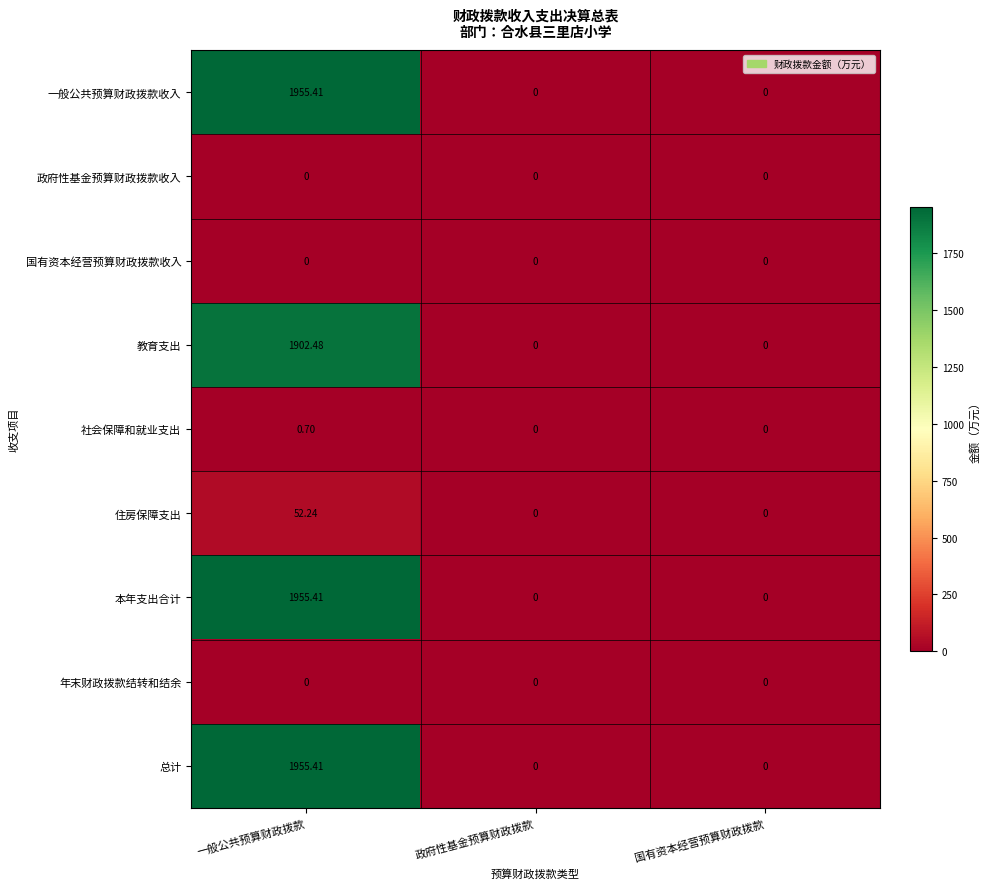

At which category is the sum across all series the highest?

一般公共预算财政拨款